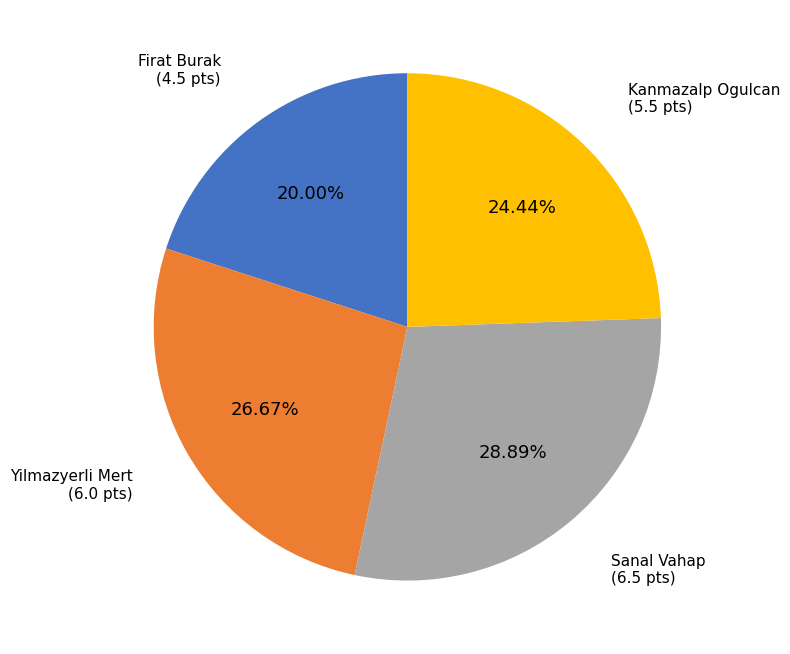

What percentage is the Firat Burak slice, to the nearest percent?

20%